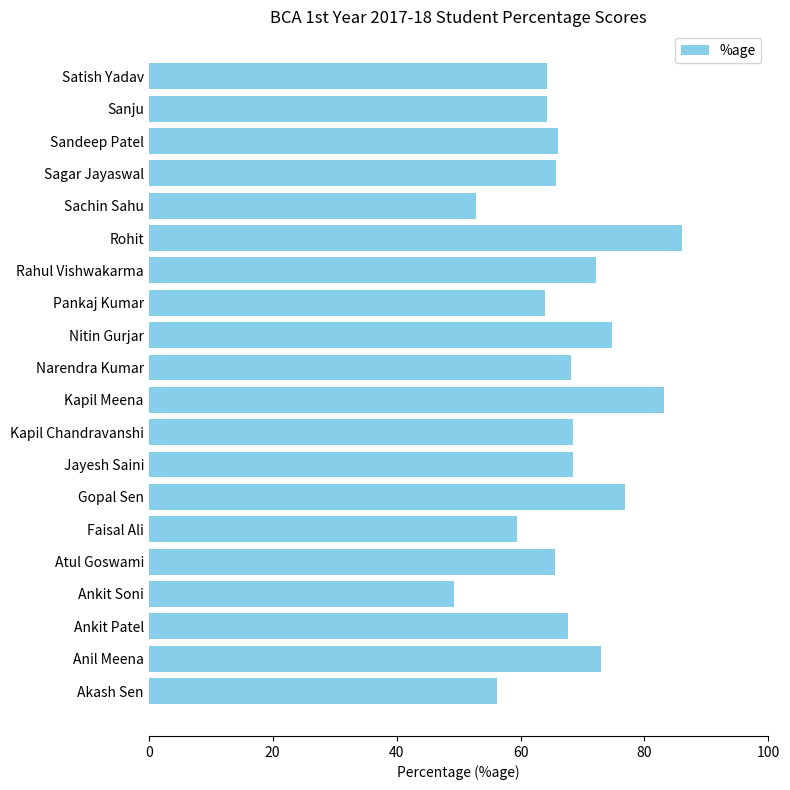

True or false: the data shows 123.0 at Gopal Sen.

False